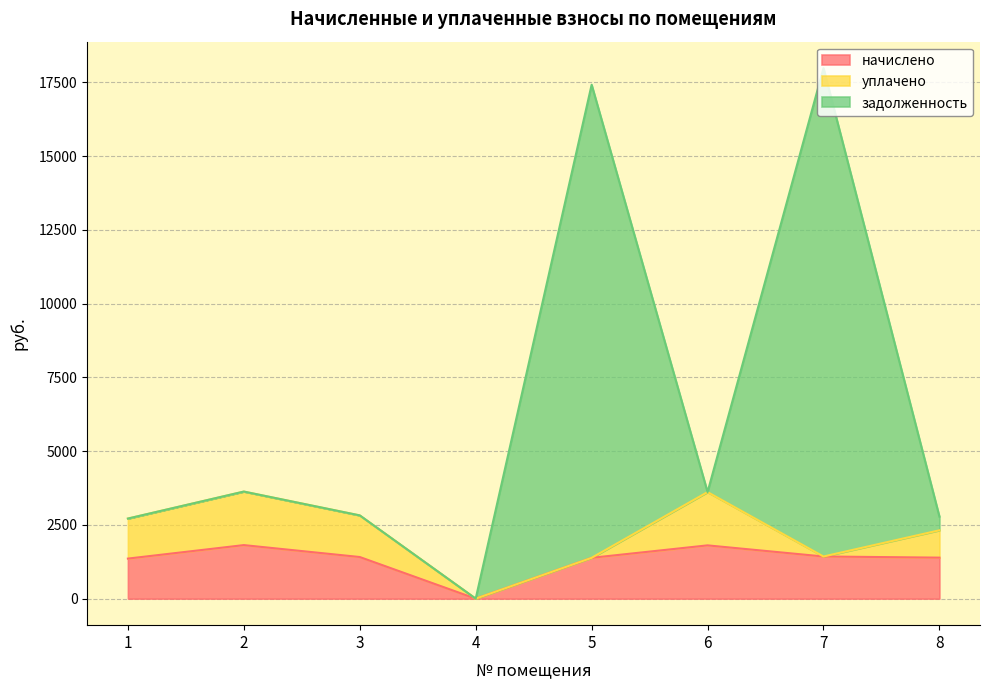

What is the total value across all series at 5?

17418.6